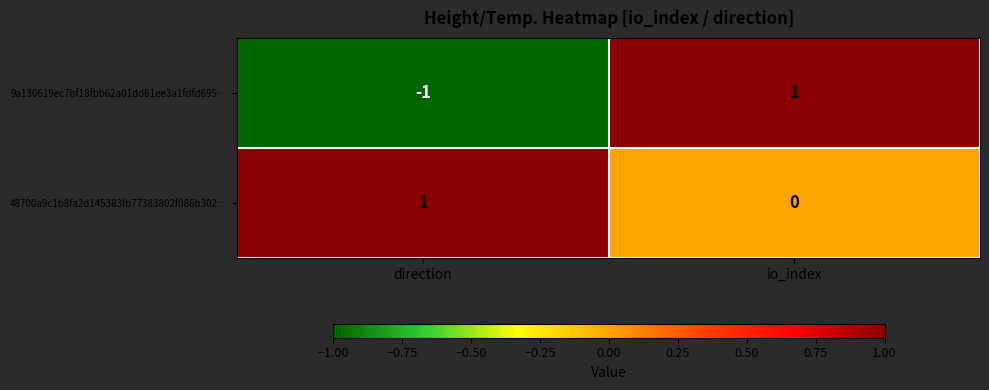

What is the total value across all series at io_index?

1